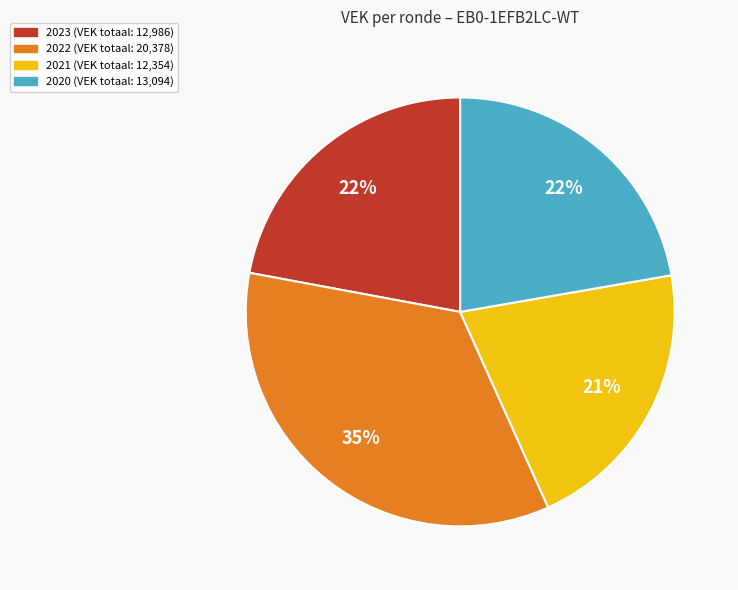

Is there a majority slice in this chart?

No